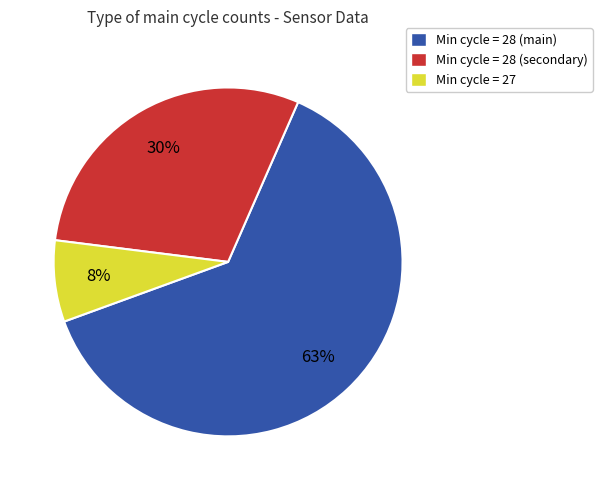

Does any single category account for the majority?

Yes